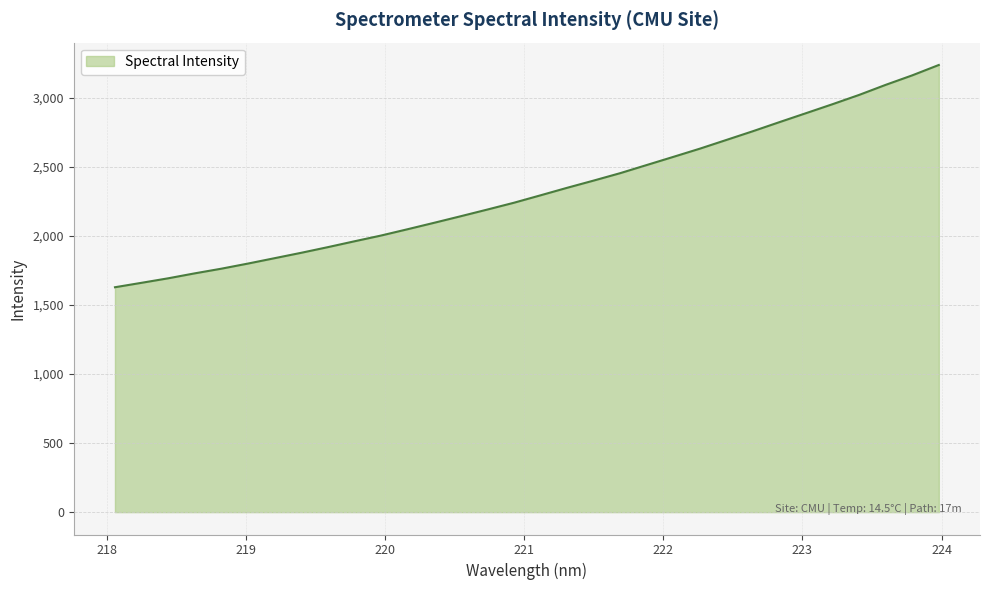

What is the difference between the maximum and minimum values?

1609.5